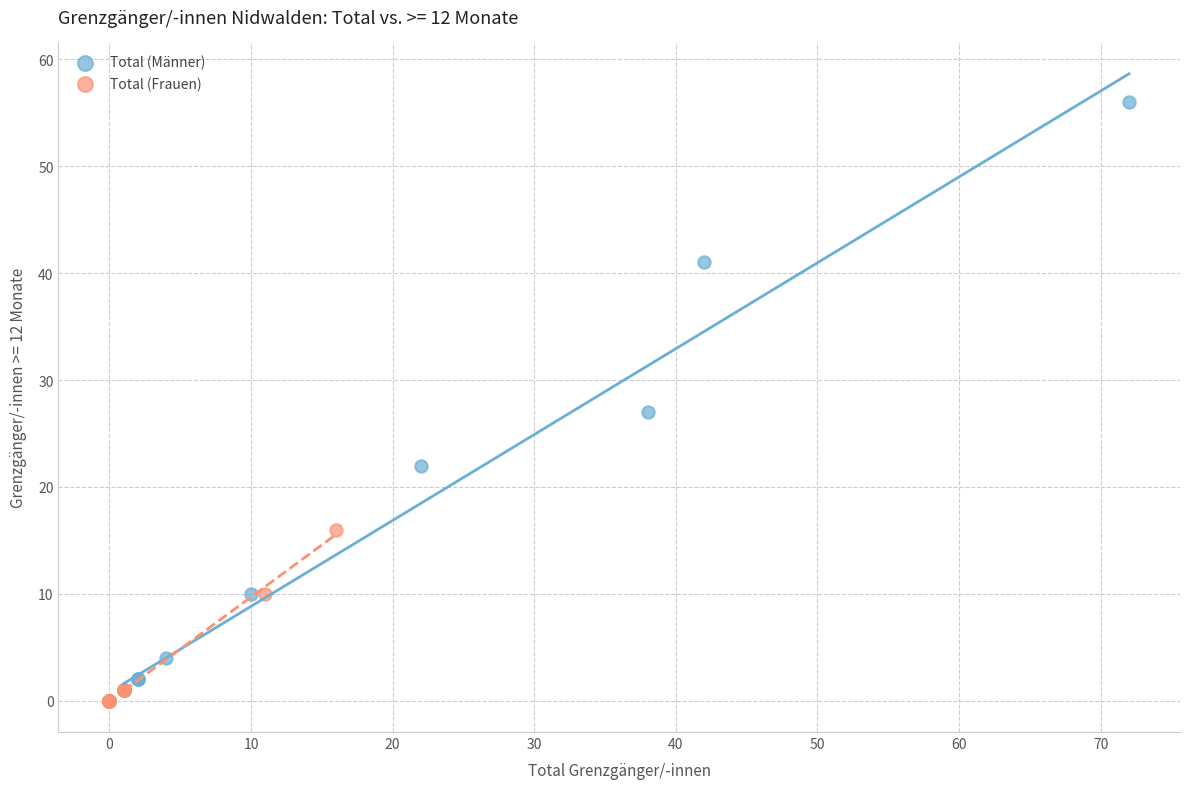

Which series contains the highest Y value?

Total (Männer)